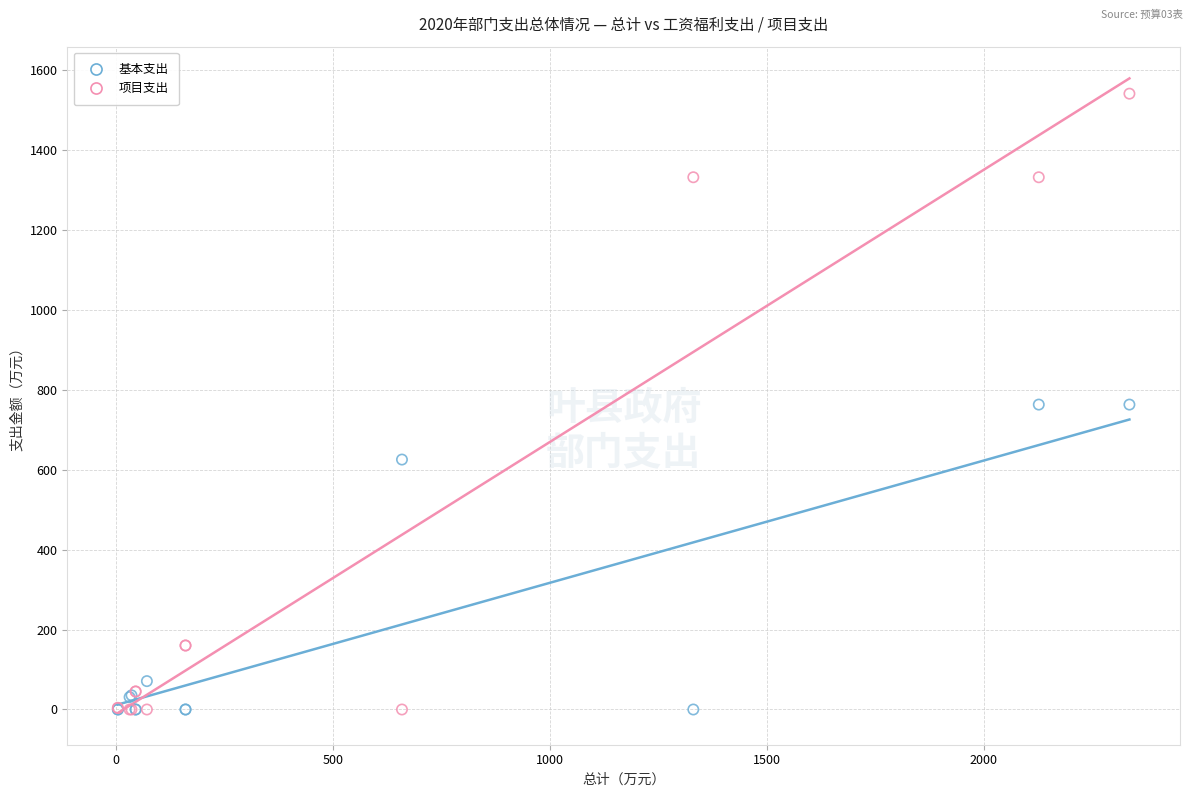

Which series has the widest spread of Y values?

项目支出